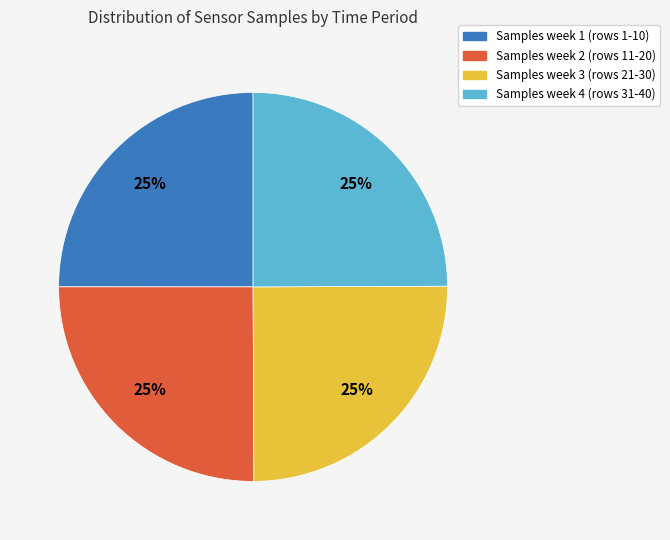

Is there any slice that represents more than half of the pie?

No